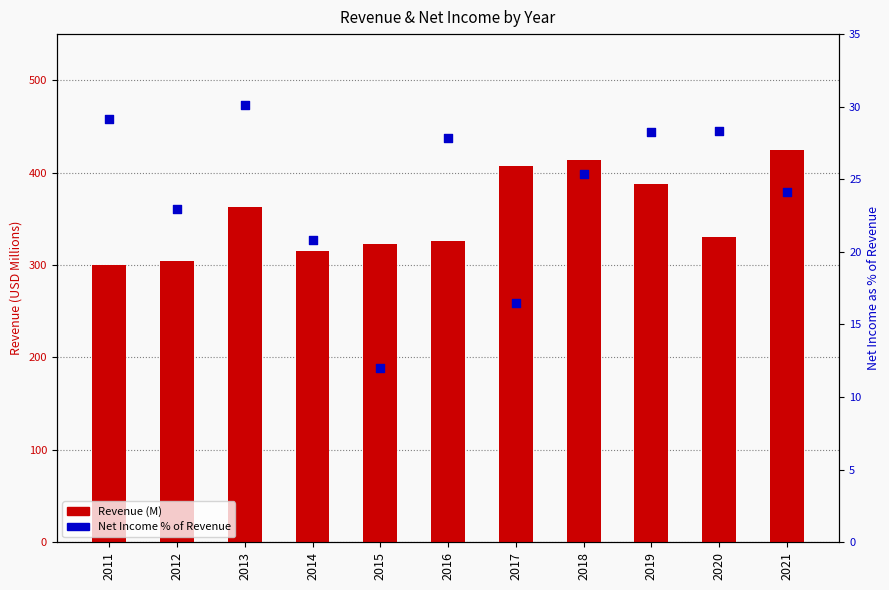

Which series has the widest spread of Y values?

Revenue (M)